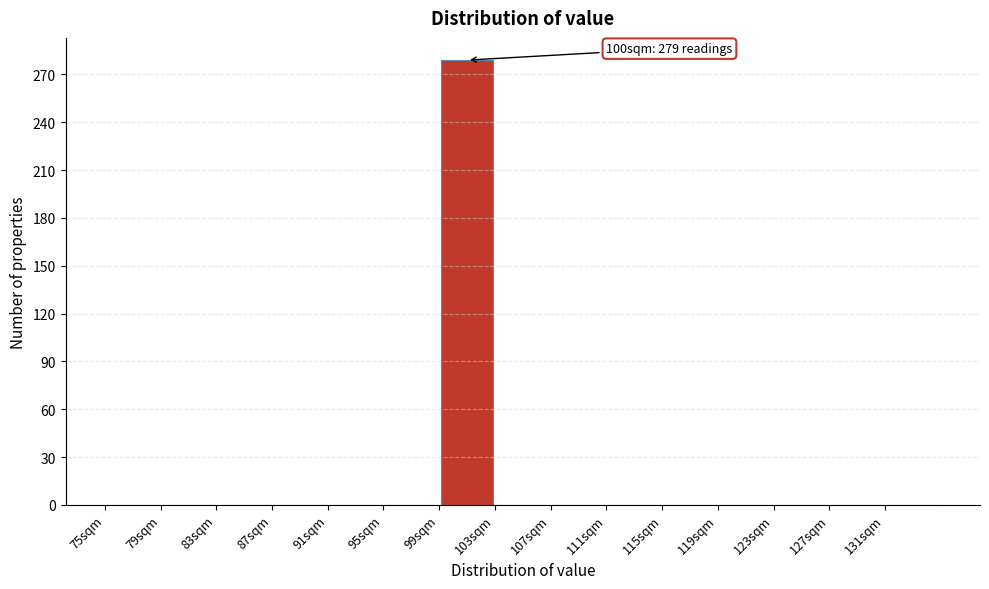

Over which range of the x-axis is the bar tallest?

99 to 103